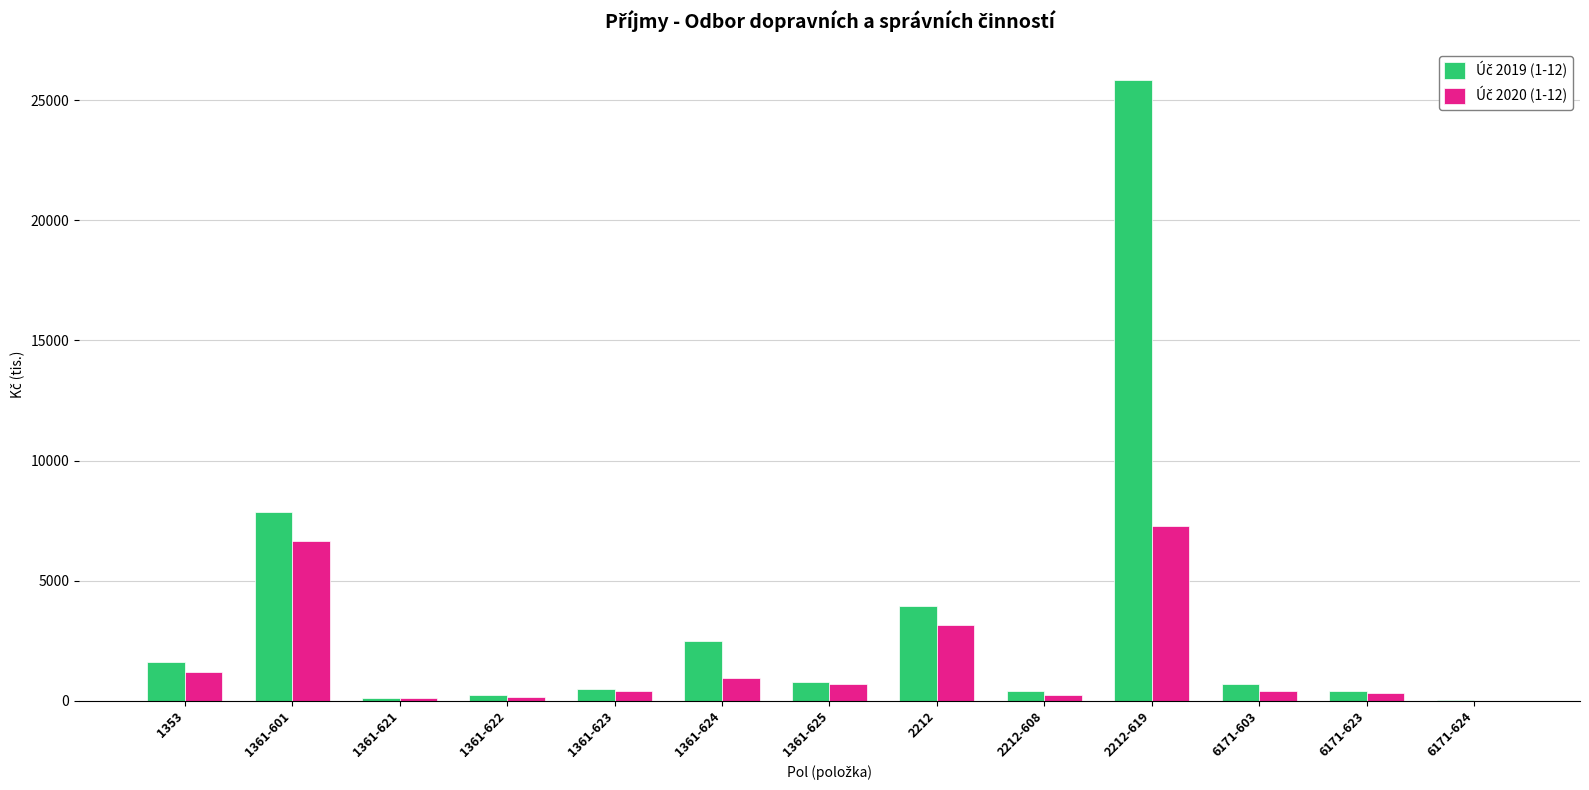

At which category is the sum across all series the highest?

2212-619